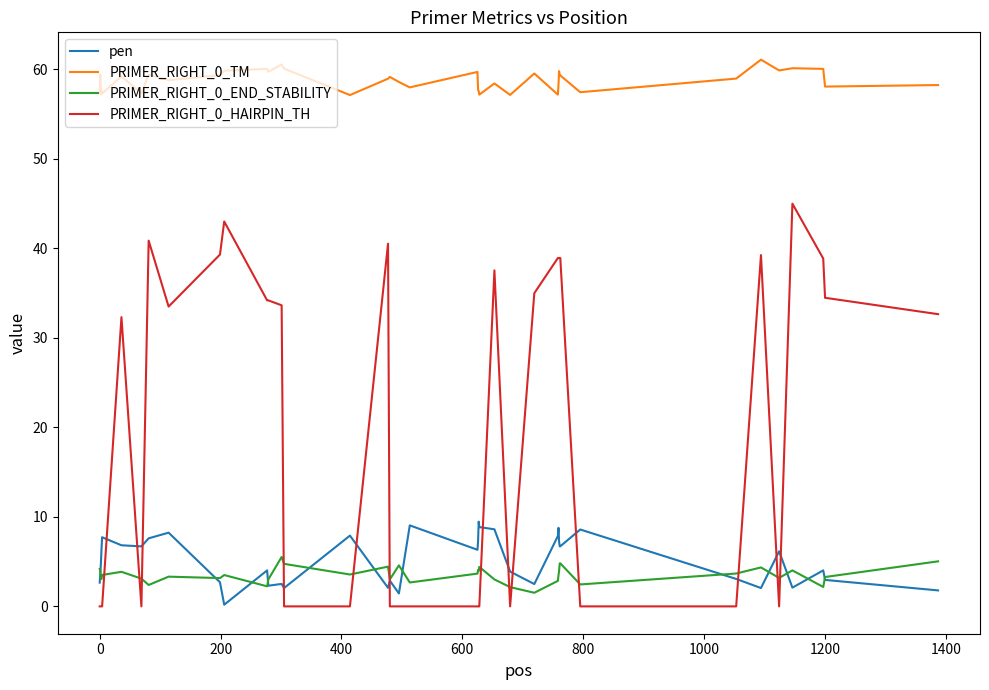

Which series has the largest range (max minus min)?

PRIMER_RIGHT_0_HAIRPIN_TH